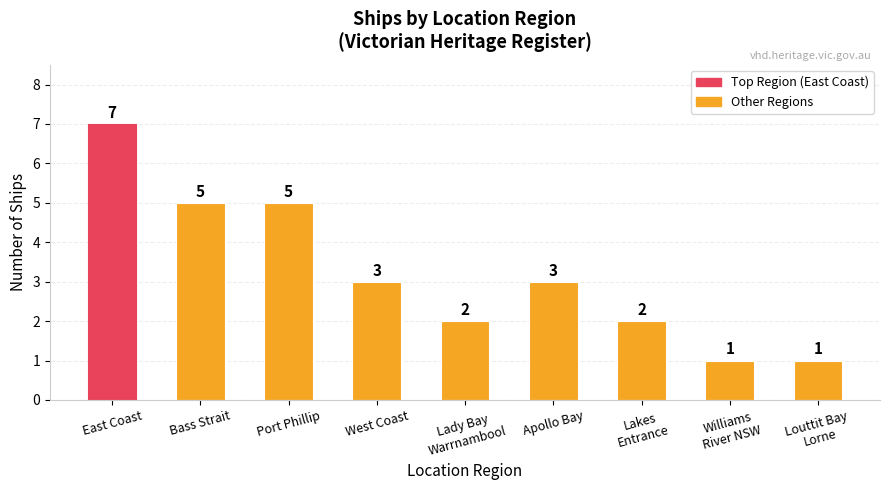

At which category does the chart reach its peak across all series?

East Coast